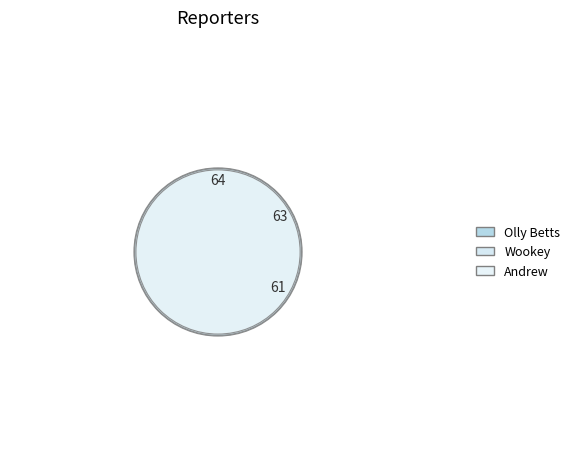

To the nearest percent, what portion does Wookey represent?

34%